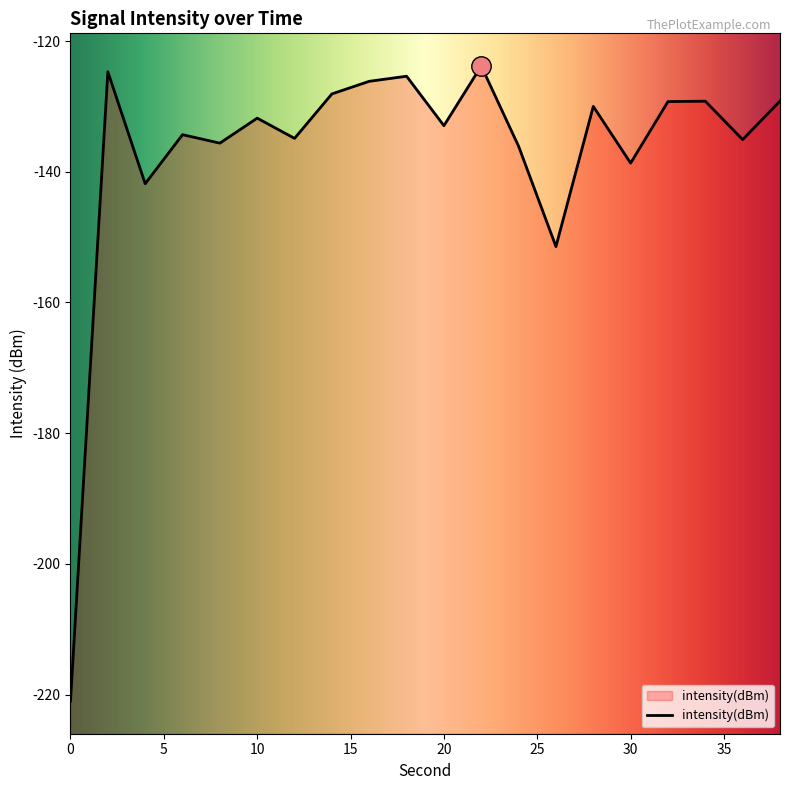

True or false: the data shows -133.0 at 20.

True